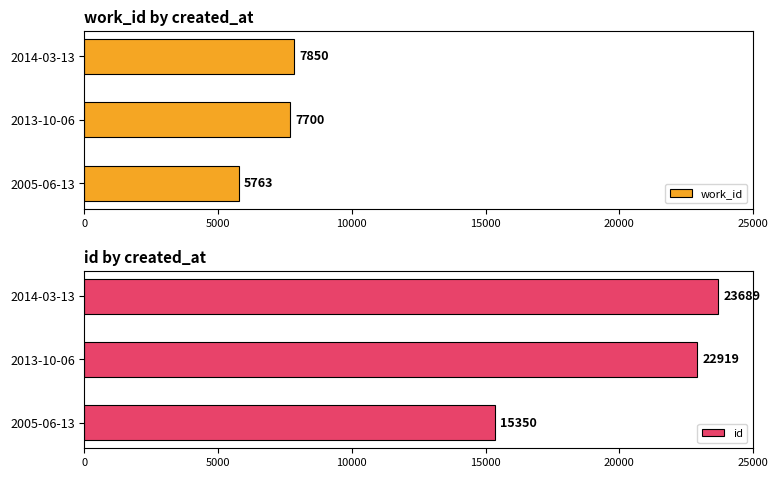

Read the work_id value at 5000, to the nearest 100.

7700